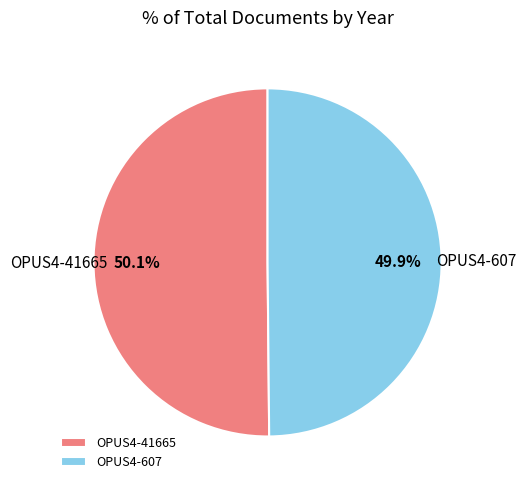

What is the ratio of the value at OPUS4-607 to the value at OPUS4-41665?

1.0